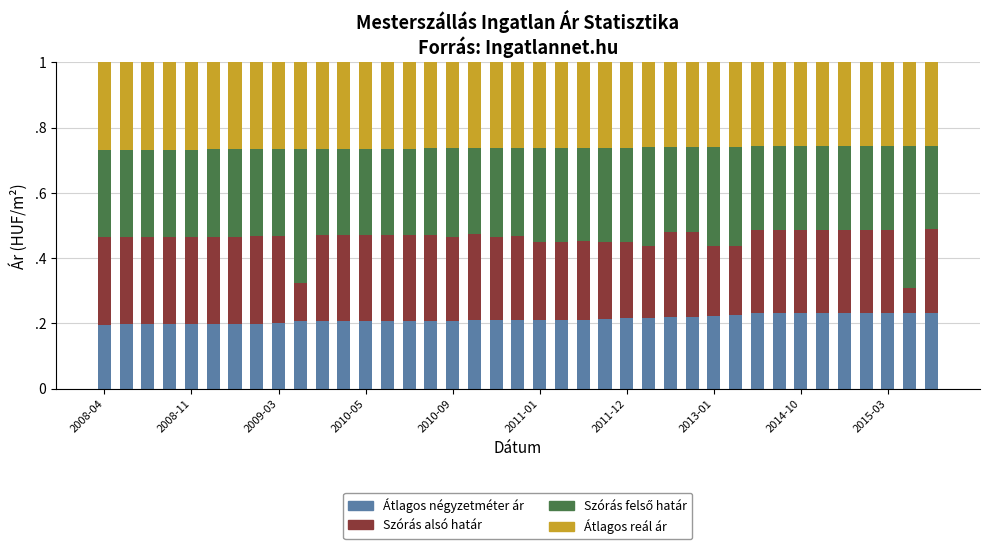

Are the bars horizontal?

No